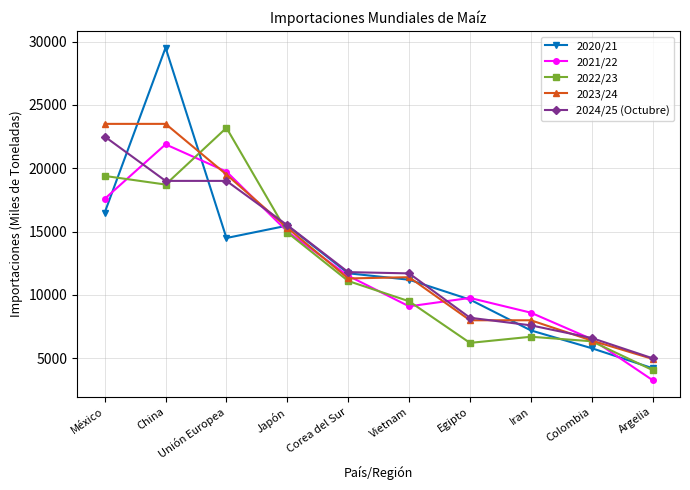

In 2020/21, how many points are lower than both neighbors (excluding endpoints)?

1